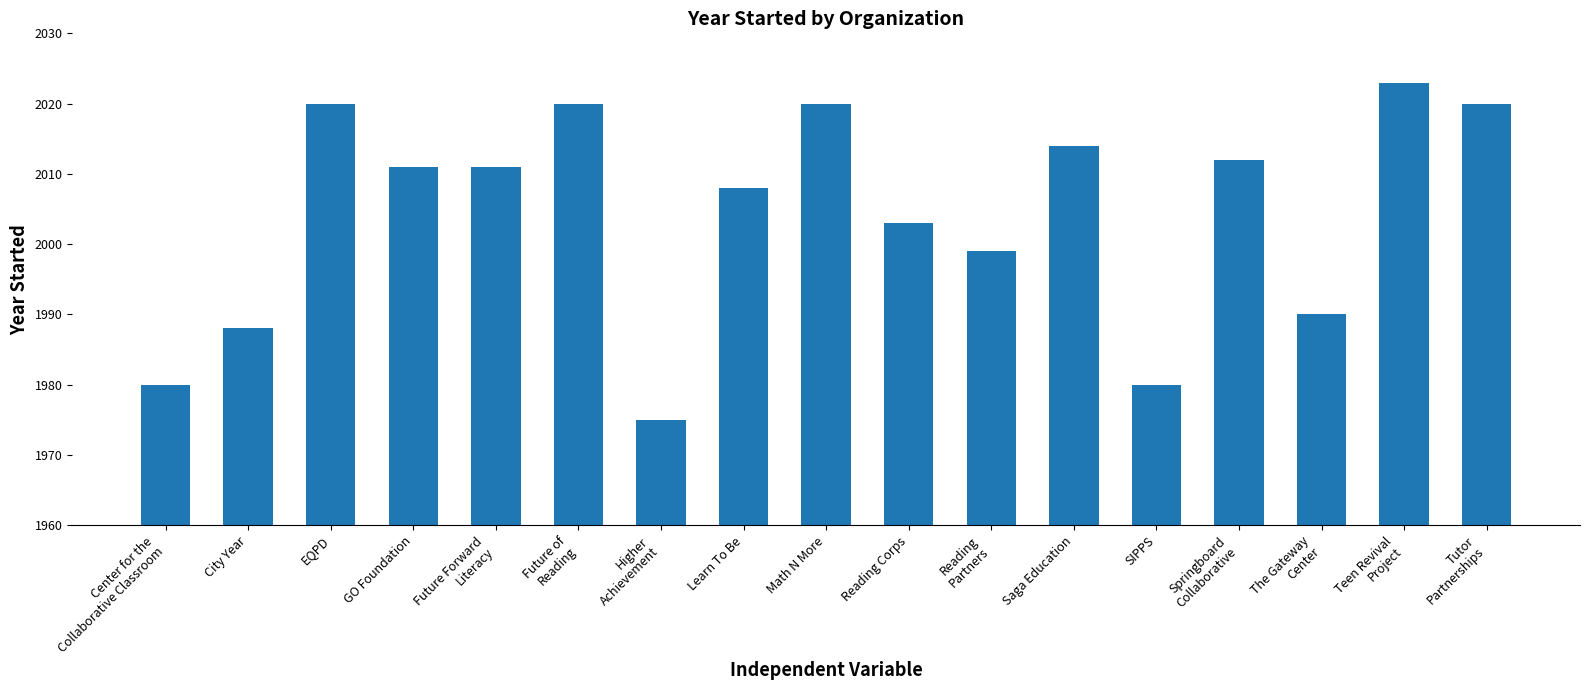

Reading left to right, what are all the values shown in this chart?

Center for the
Collaborative Classroom=1980	City Year=1988	EQPD=2020	GO Foundation=2011	Future Forward
Literacy=2011	Future of
Reading=2020	Higher
Achievement=1975	Learn To Be=2008	Math N More=2020	Reading Corps=2003	Reading
Partners=1999	Saga Education=2014	SIPPS=1980	Springboard
Collaborative=2012	The Gateway
Center=1990	Teen Revival
Project=2023	Tutor
Partnerships=2020